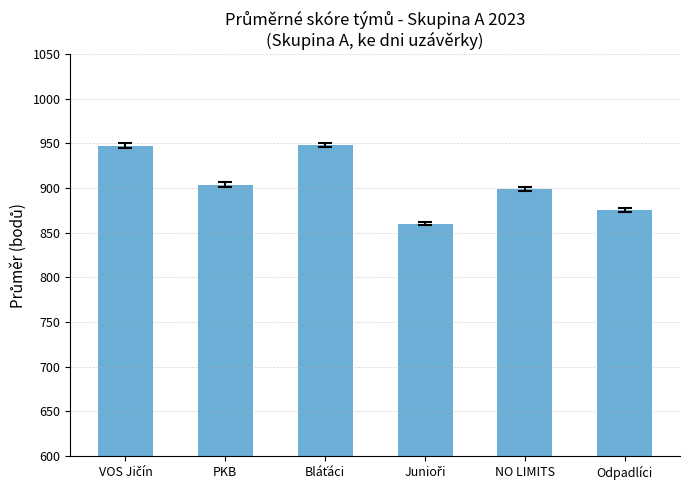

What is the label of the 2nd bar from the left?

PKB